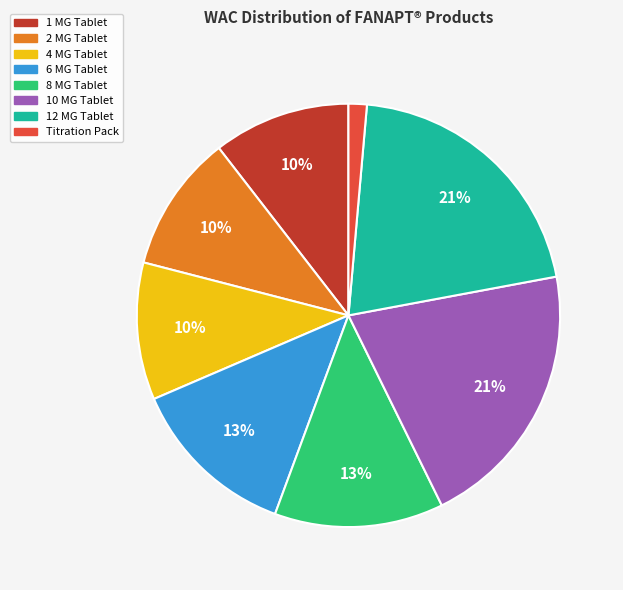

Between 12 MG Tablet and 6 MG Tablet, which is larger?

12 MG Tablet